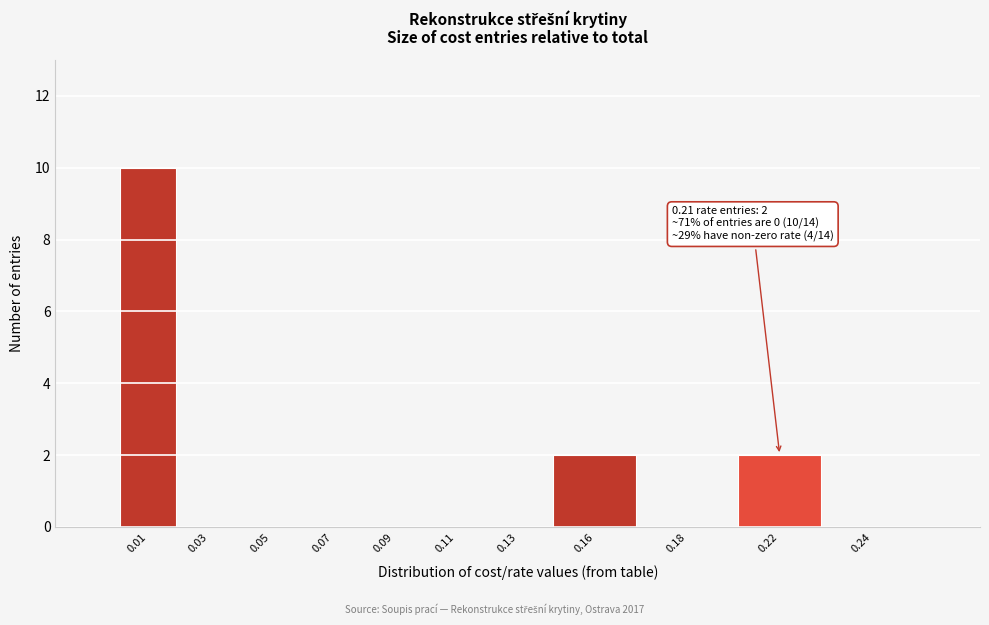

Reading left to right, transcribe all the data shown in this chart.

0.01=10	0.03=0	0.05=0	0.07=0	0.09=0	0.11=0	0.13=0	0.16=2	0.18=0	0.22=2	0.24=0